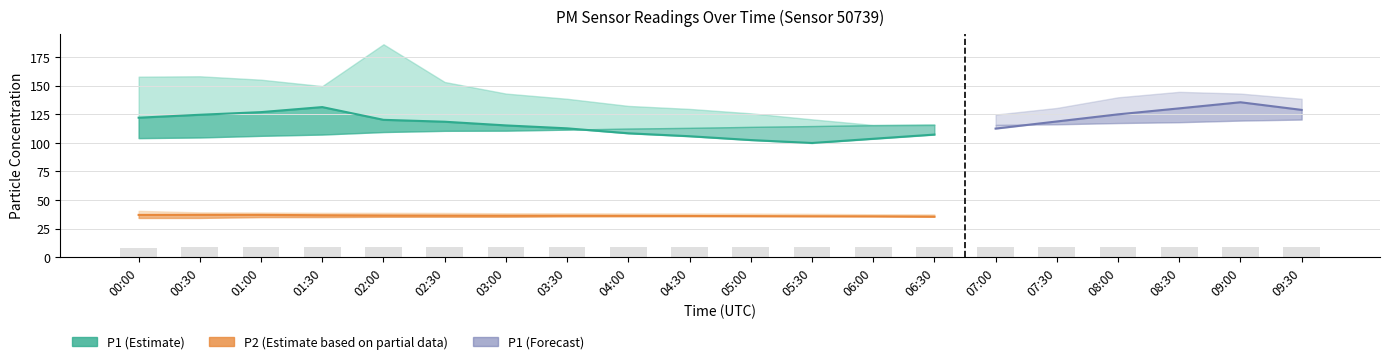

What is the difference between the maximum and minimum values in the P1_upper series?

70.5